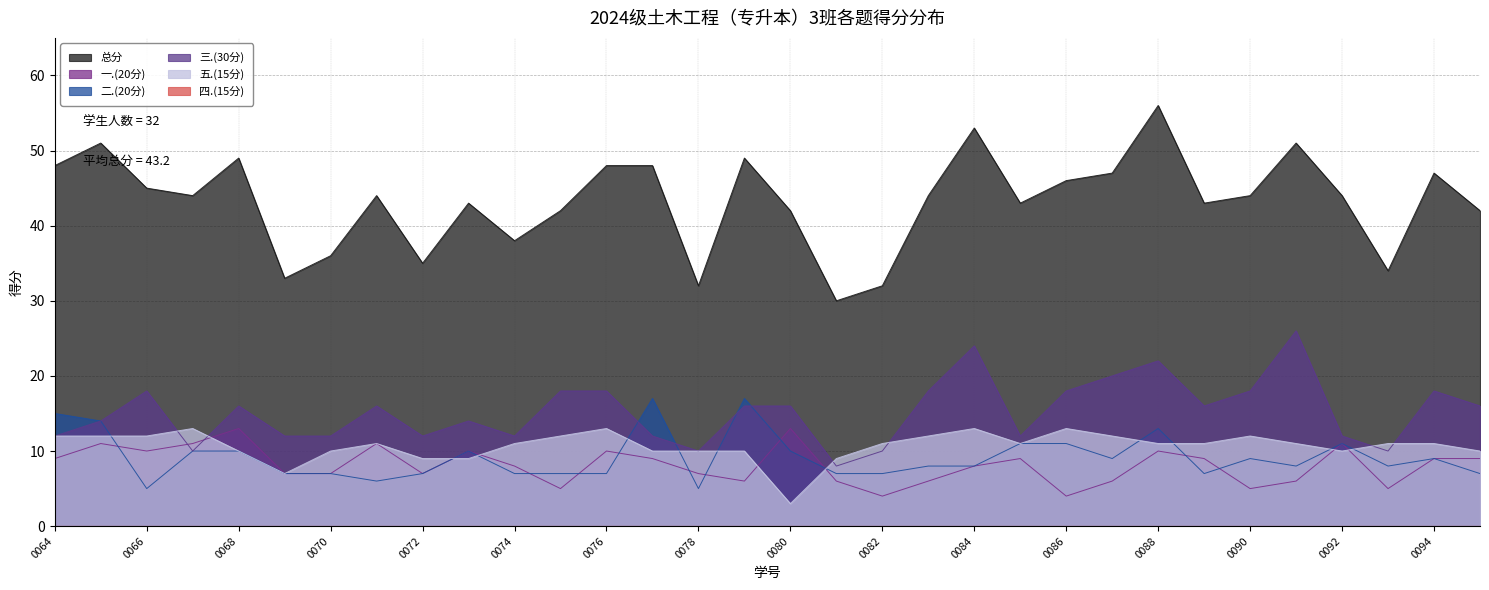

What is the total value across all series at 0068?

98